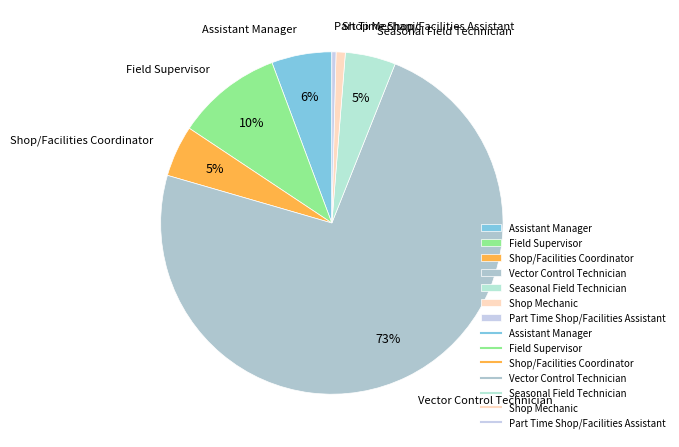

Does Shop/Facilities Coordinator account for over 50% of the chart?

No